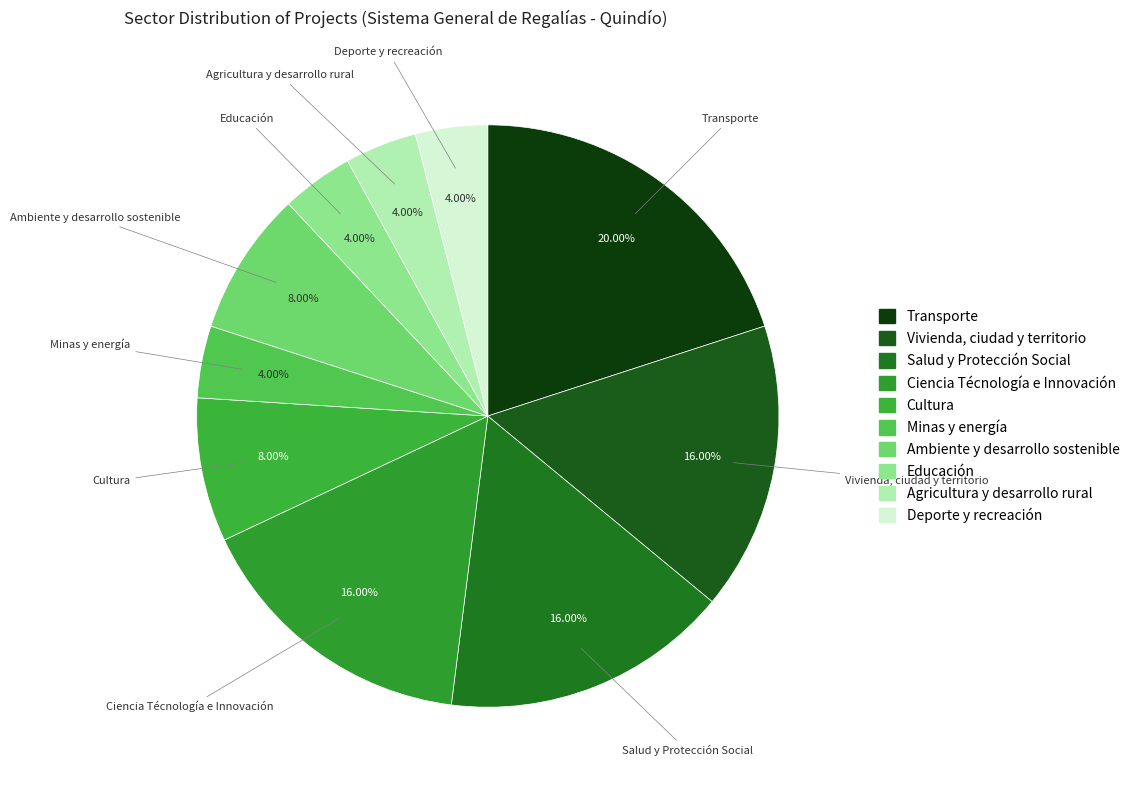

Count the number of slices in the pie.

10